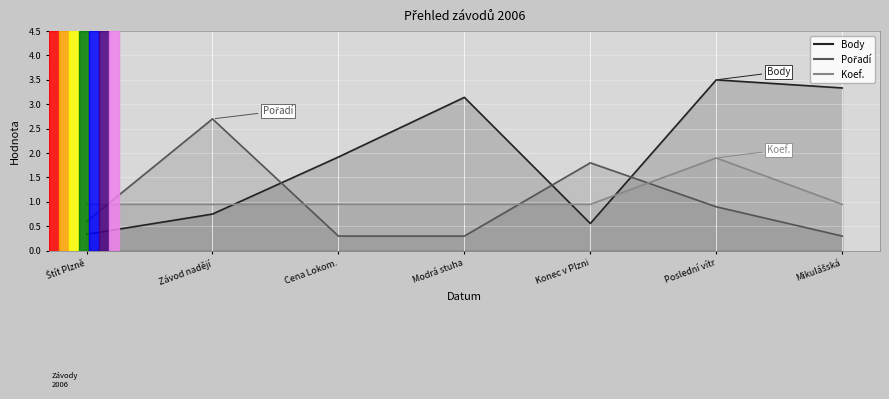

True or false: Pořadí and Koef. intersect in this chart.

True